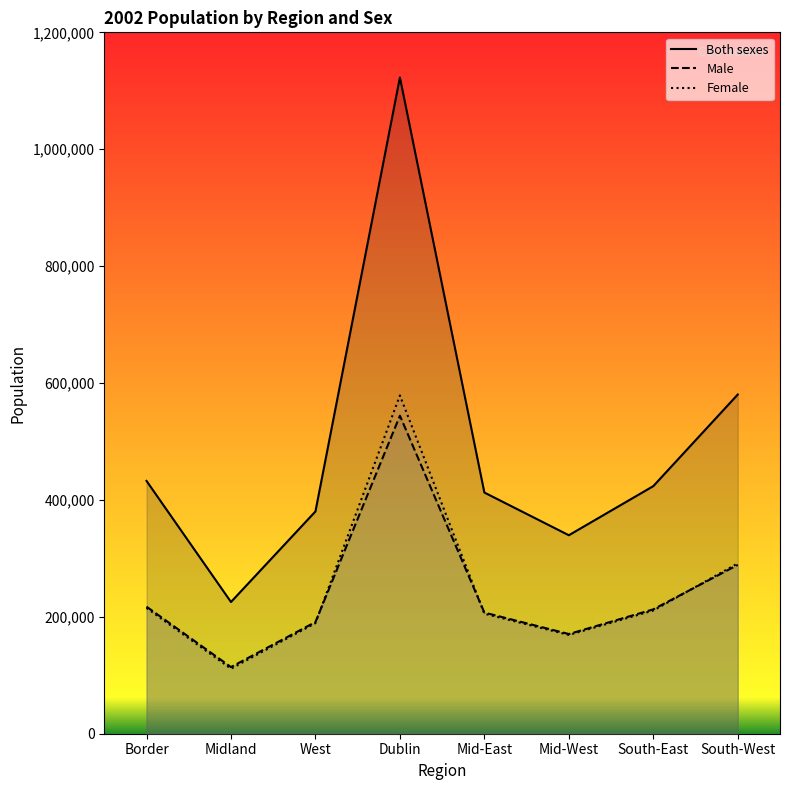

What is the difference between the second highest and minimum values in the Female series?

180174